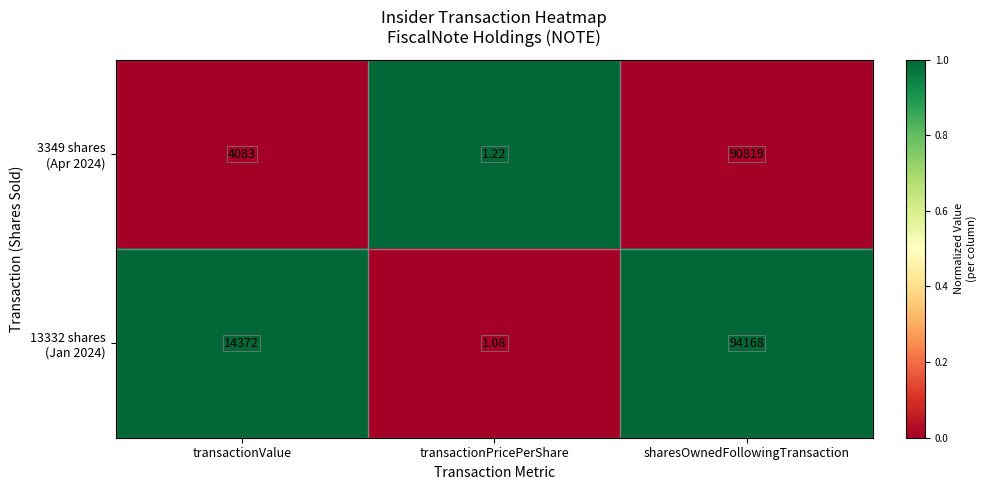

At which category is the sum across all series the highest?

sharesOwnedFollowingTransaction